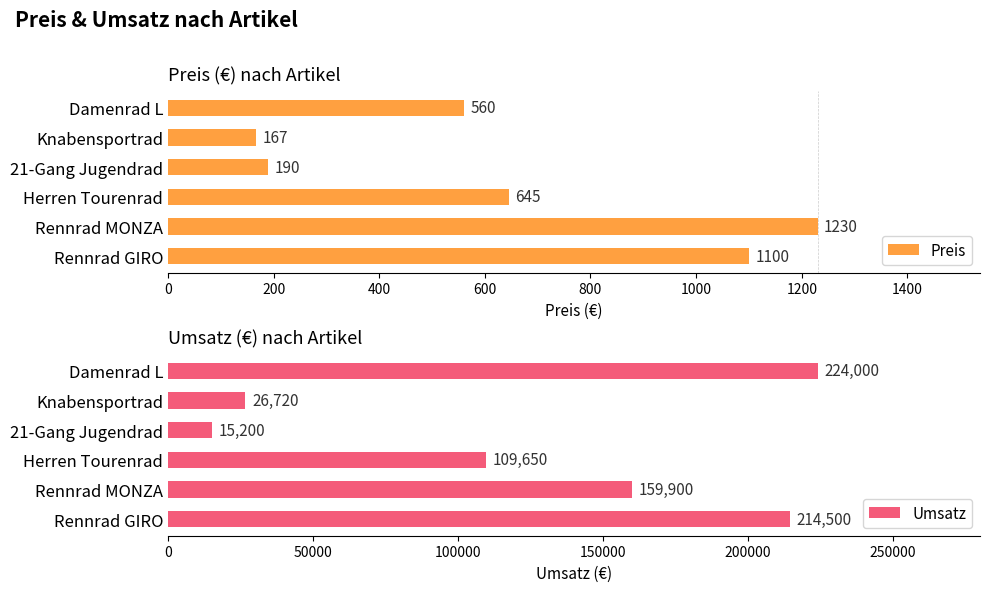

How many distinct data groups are displayed?

2